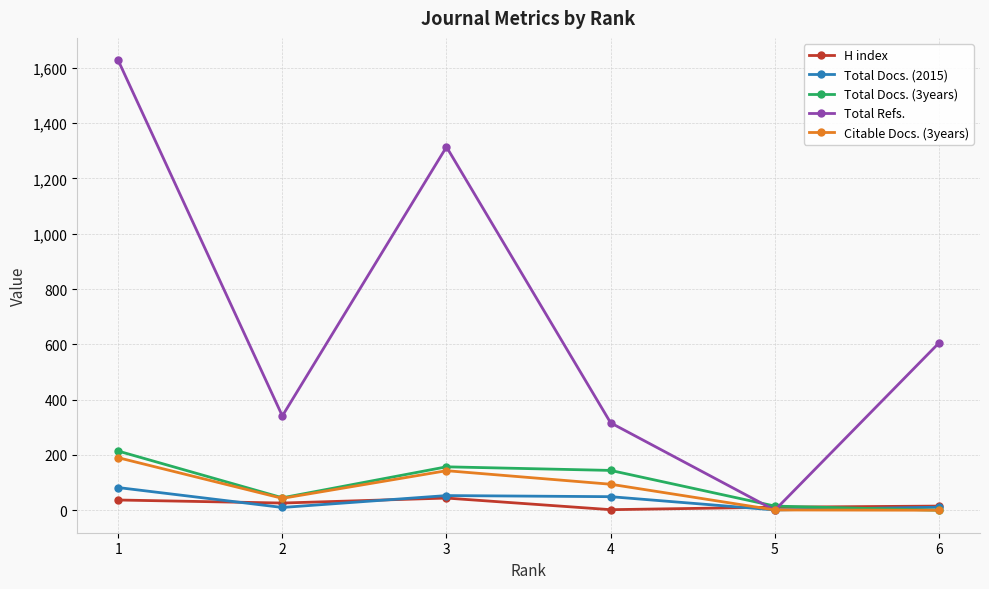

True or false: Citable Docs. (3years) has a value of 38 at 4.

False